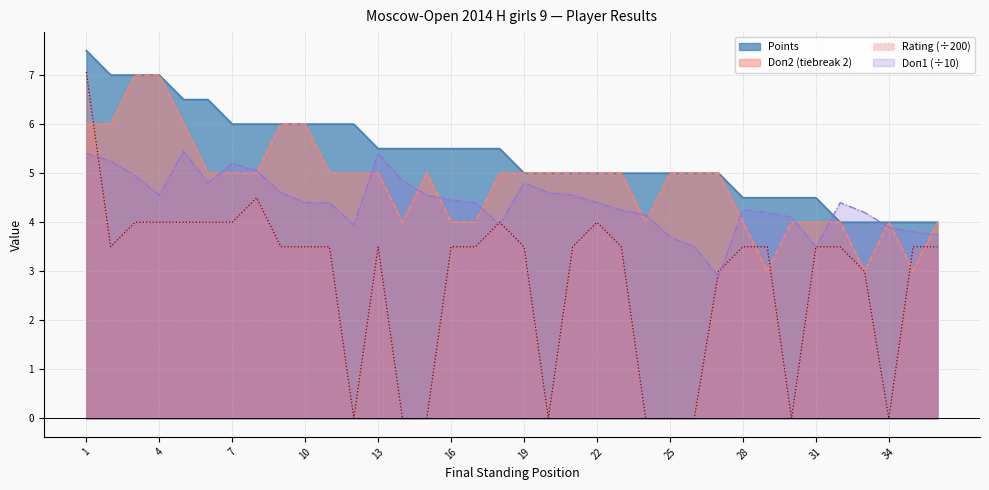

What is the value of the Rating point at the 32nd from the left?

3.5